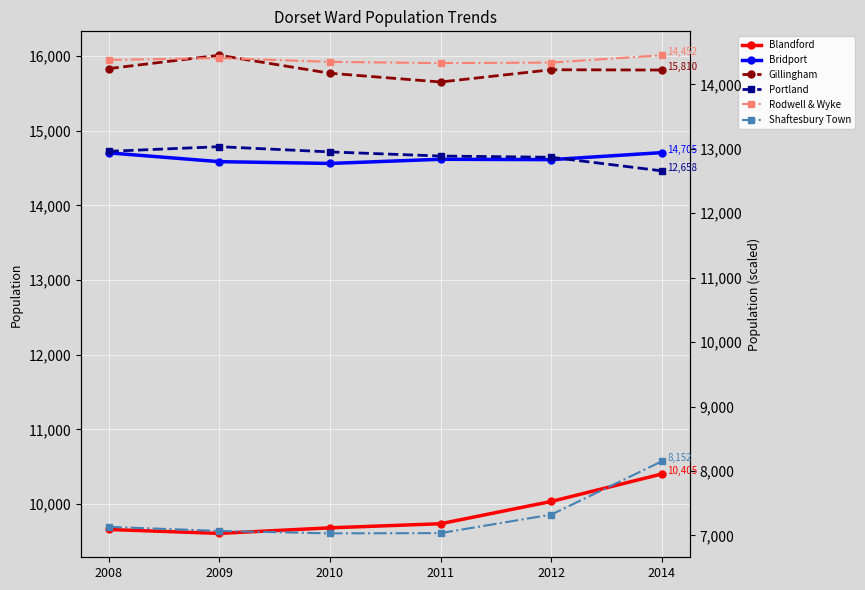

How many values in the Rodwell & Wyke series are below 14379?

3